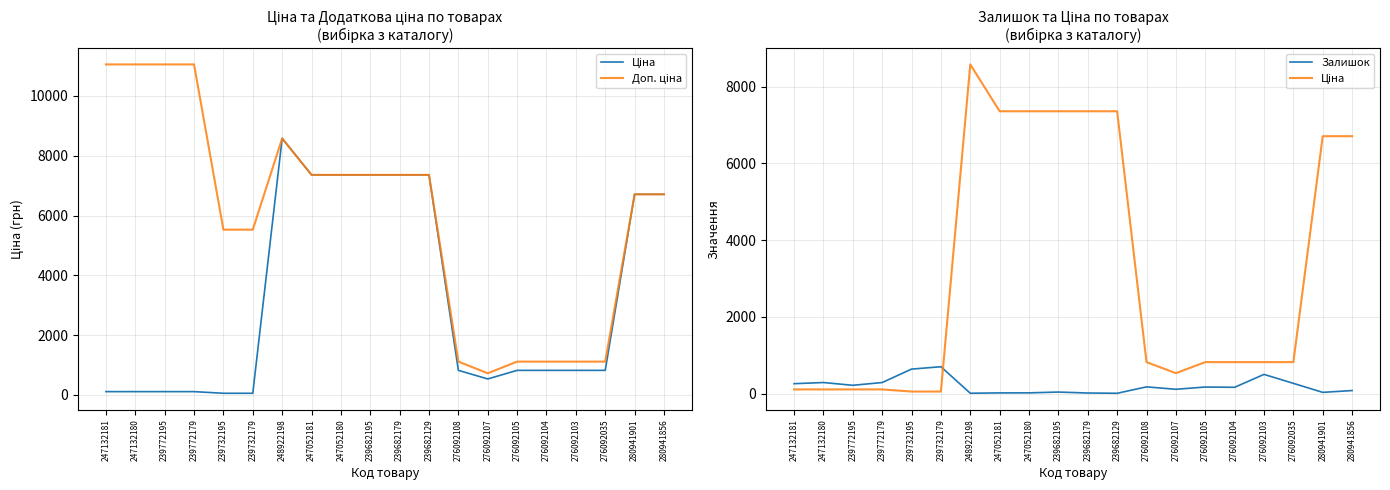

Which series has the largest total across all categories?

Доп. ціна